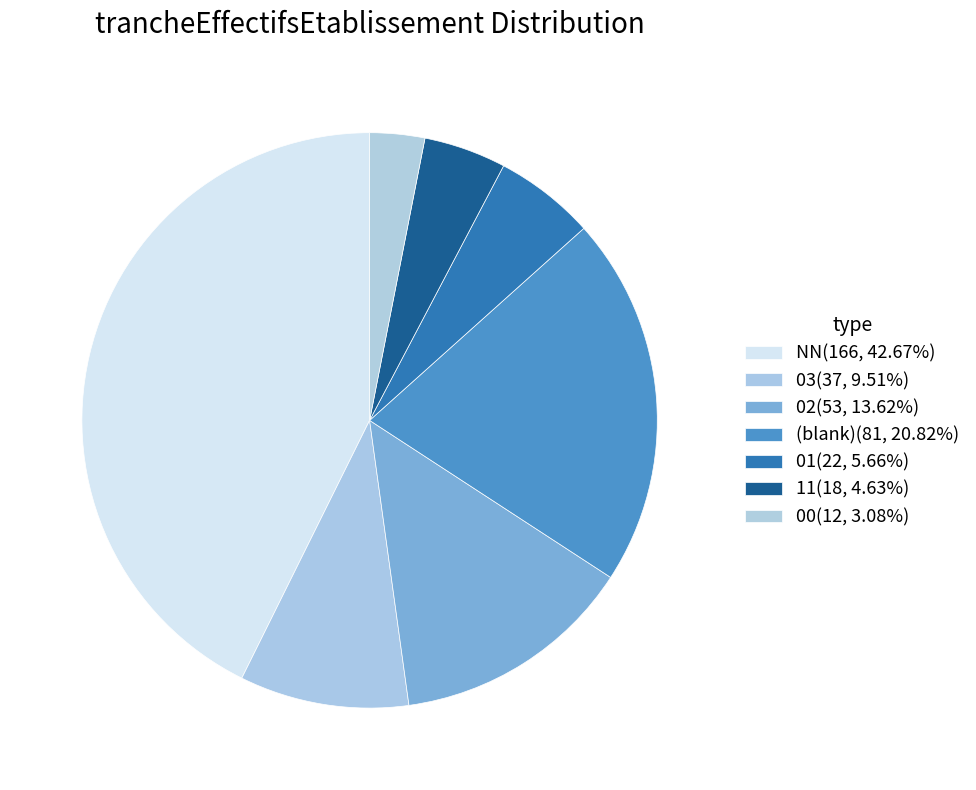

How many slices are in this pie chart?

7